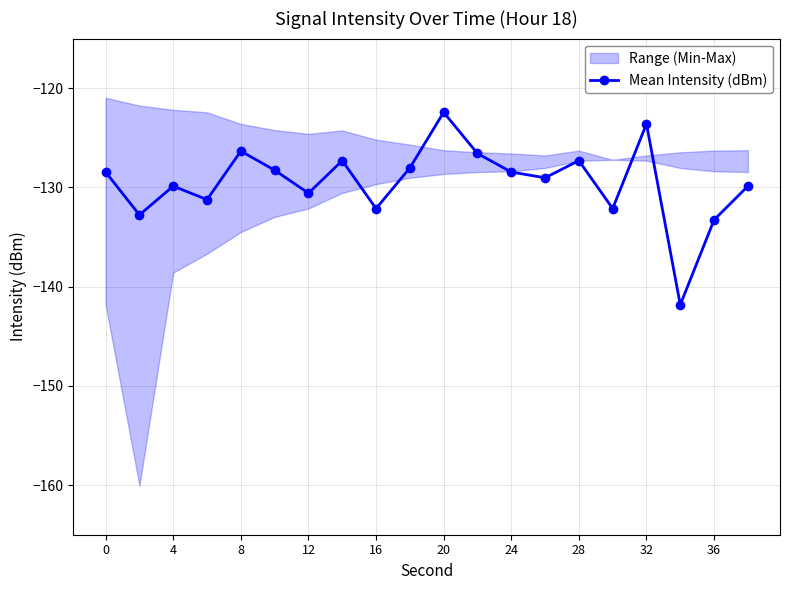

What is the sum of all values?

-2589.5